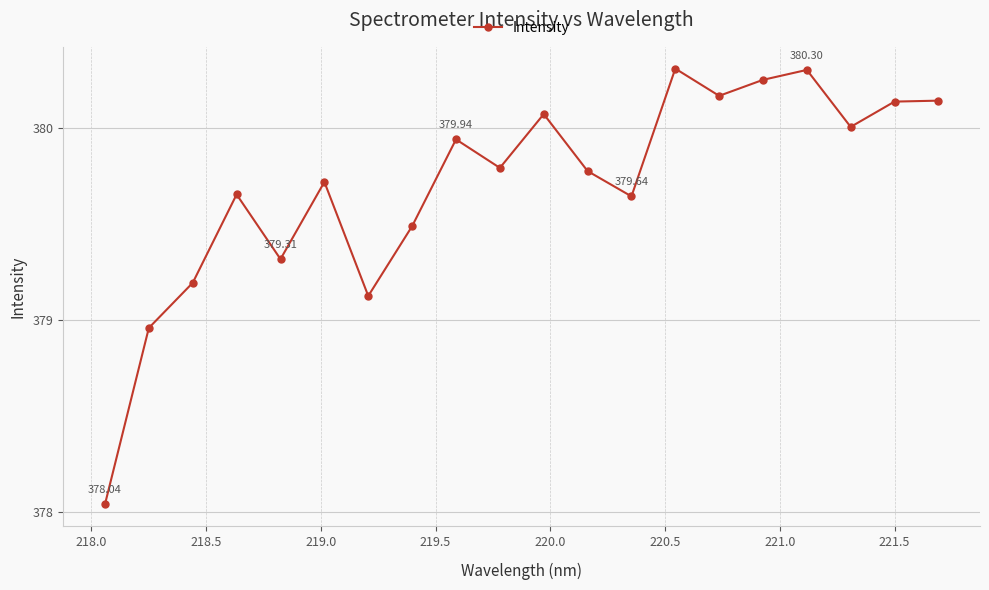

What is the sum of all values?

7594.0